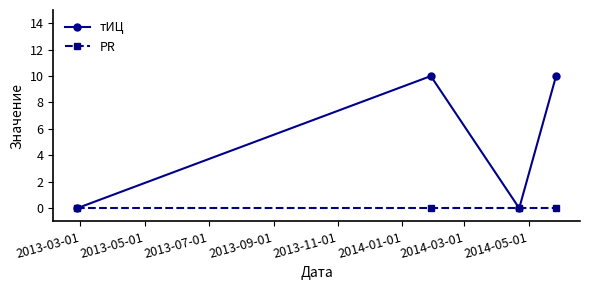

Reading right to left, what are all the values shown in this chart?

тИЦ: 10	0	10	0
PR: 0	0	0	0